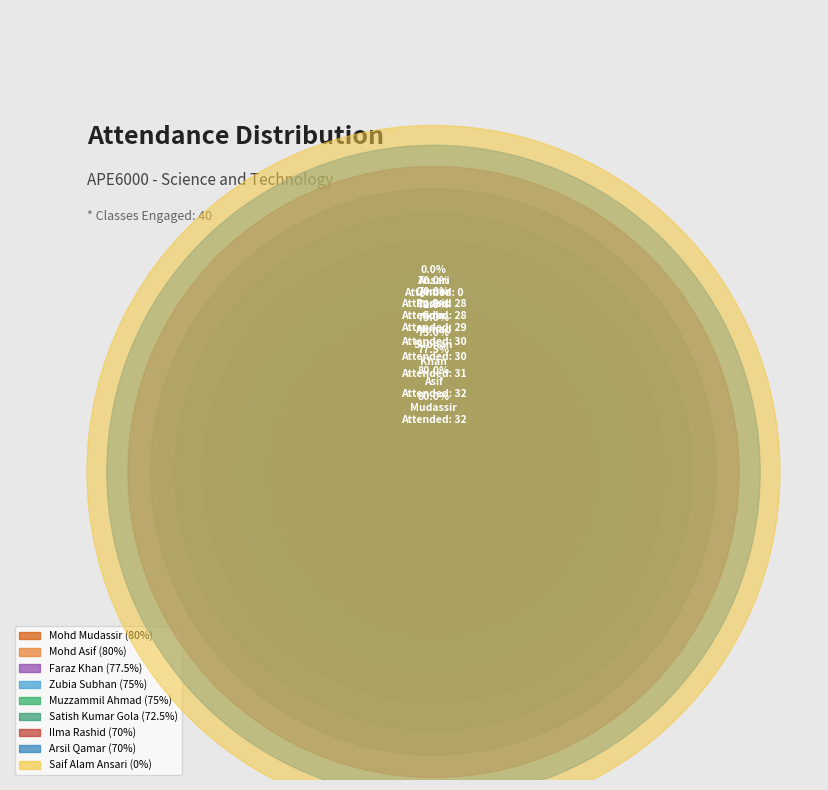

Does Zubia Subhan account for over 50% of the chart?

No